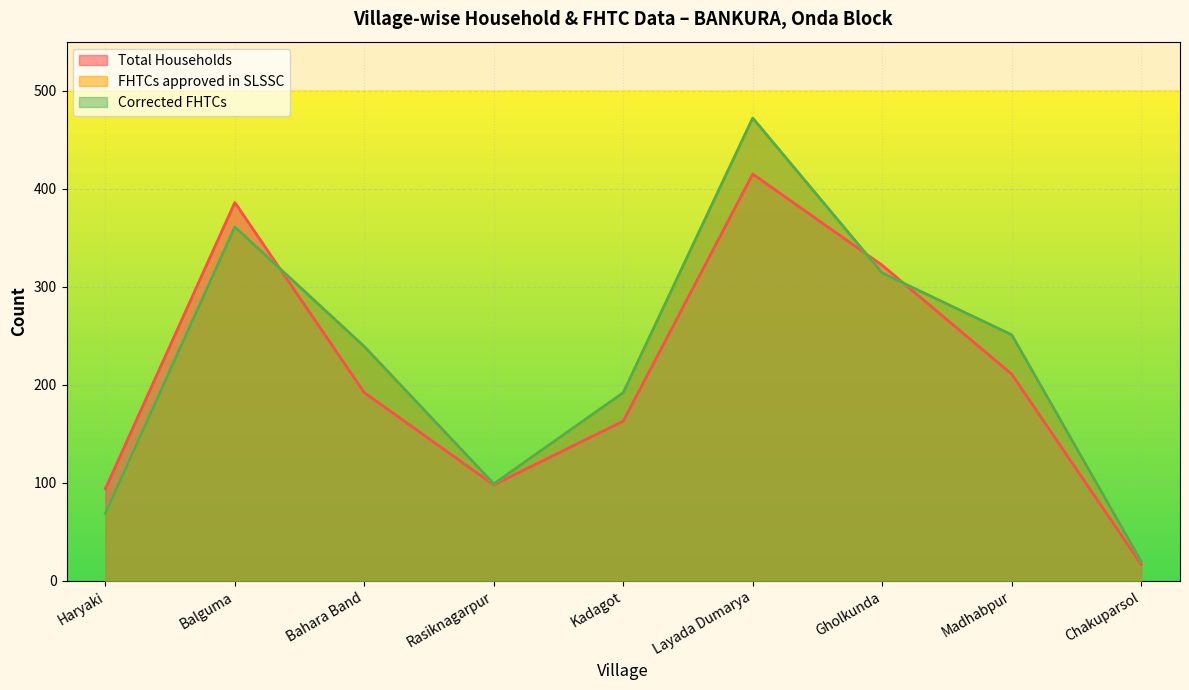

What is the difference between the maximum and second lowest values in the Corrected FHTCs series?

403